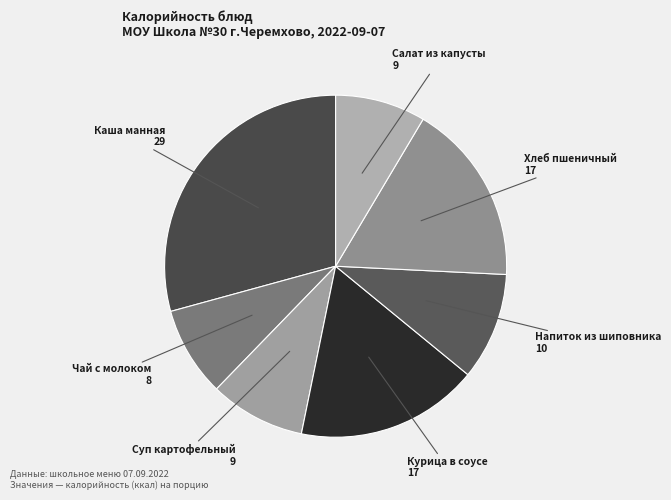

Which category has the smallest portion of the pie?

Чай с молоком